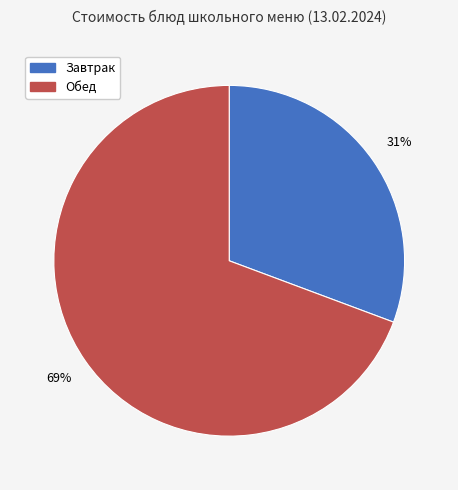

Is there any slice that represents more than half of the pie?

Yes